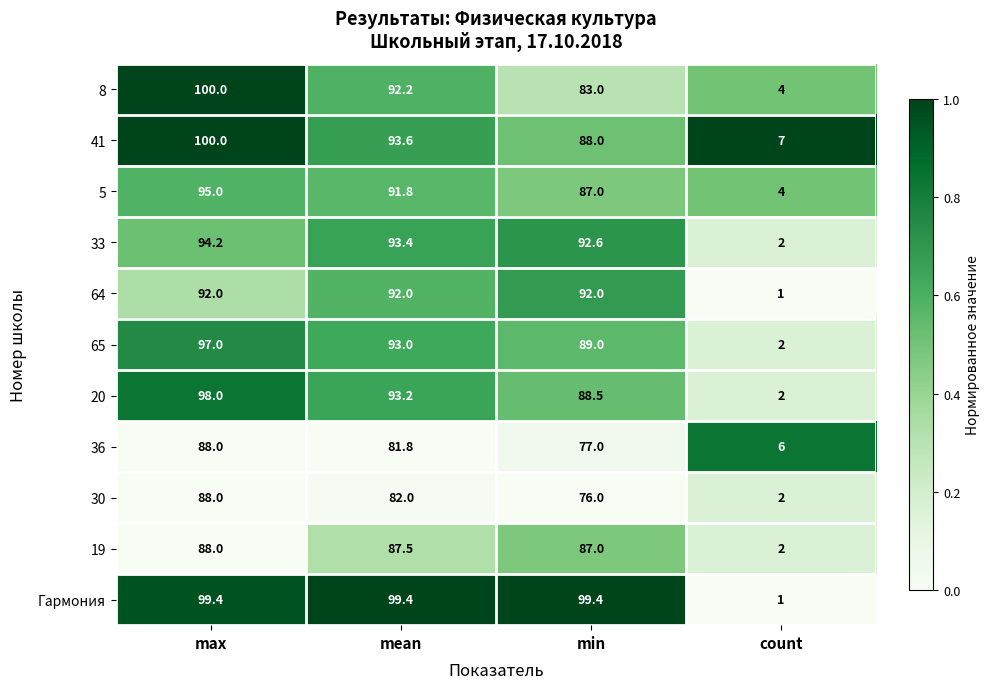

What is the sum of the 64 values at count and max?

93.0